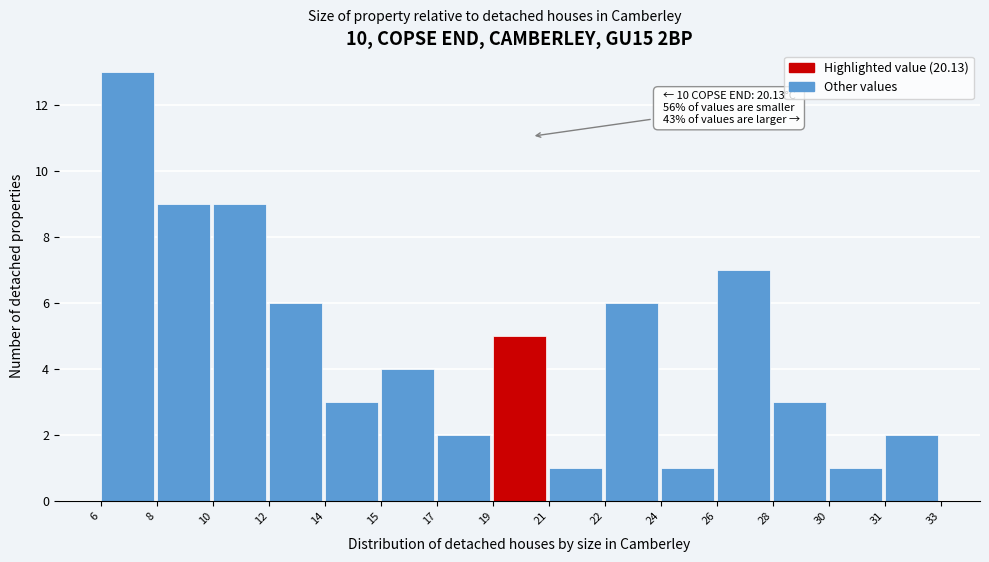

Reading left to right, extract all data points from this chart.

6=13	8=9	10=9	12=6	14=3	15=4	17=2	19=5	21=1	22=6	24=1	26=7	28=3	30=1	31=2